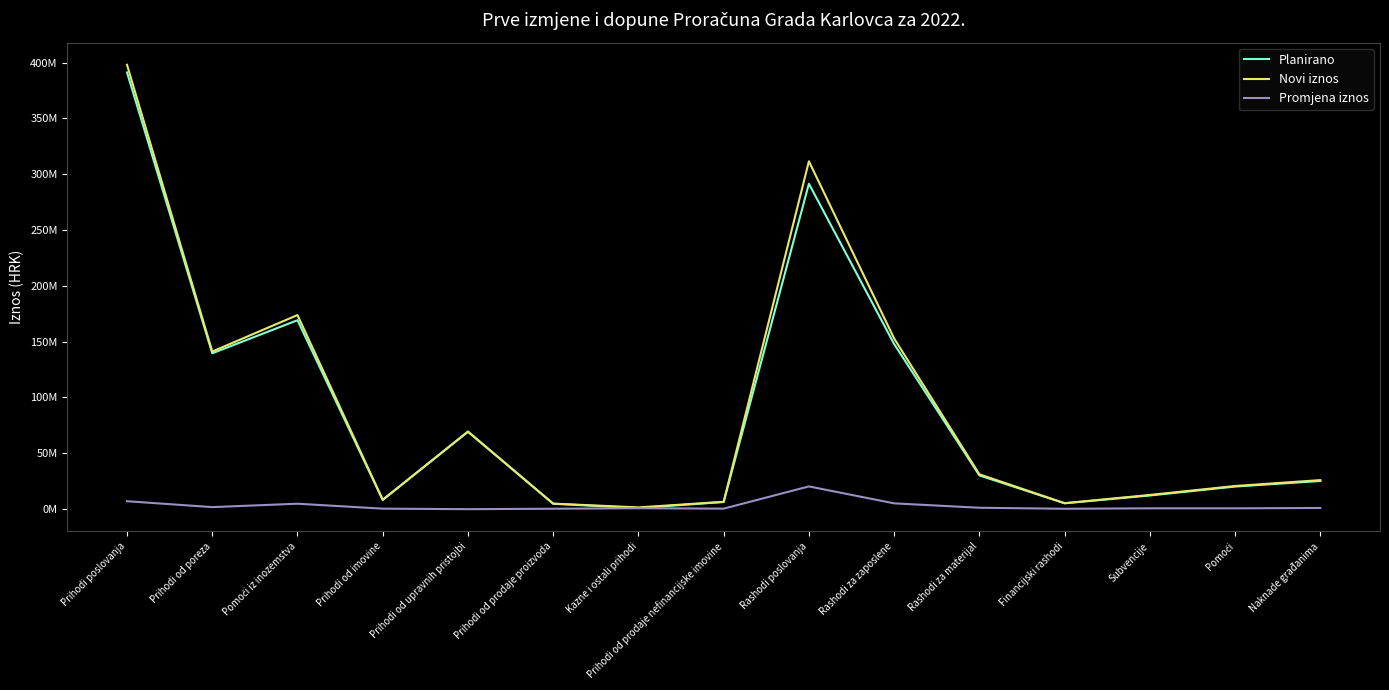

True or false: Promjena iznos and Planirano cross at least once.

False